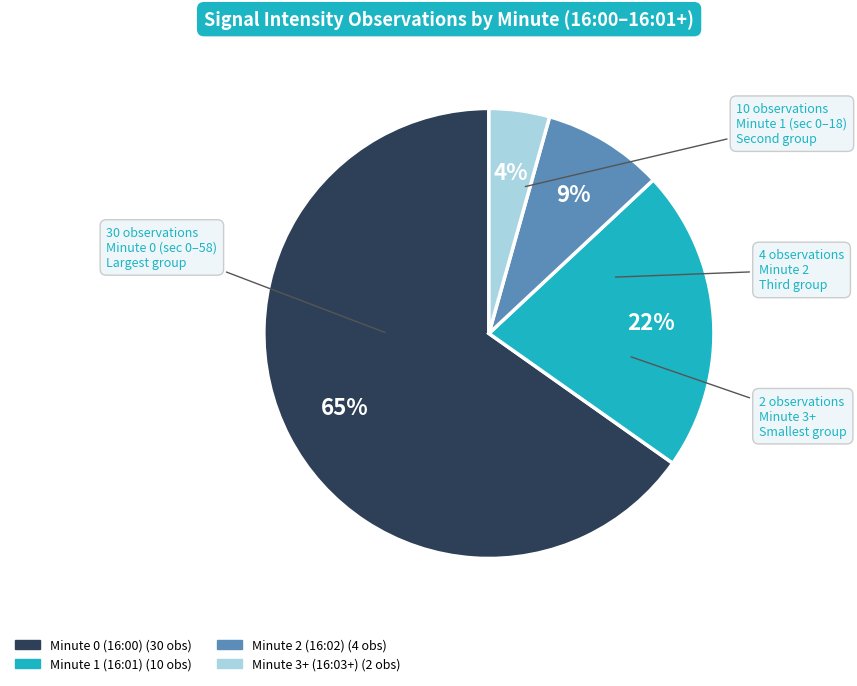

To the nearest percent, what is the average slice percentage?

25%